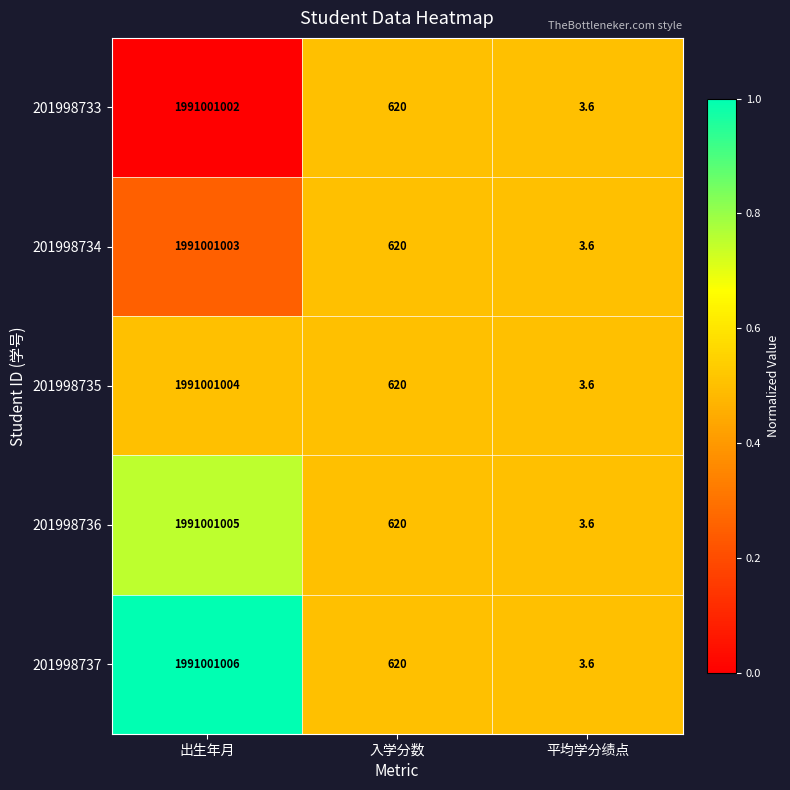

Reading left to right, list all the values displayed in this chart.

201998733: 1991001002.0	620.0	3.6
201998734: 1991001003.0	620.0	3.6
201998735: 1991001004.0	620.0	3.6
201998736: 1991001005.0	620.0	3.6
201998737: 1991001006.0	620.0	3.6